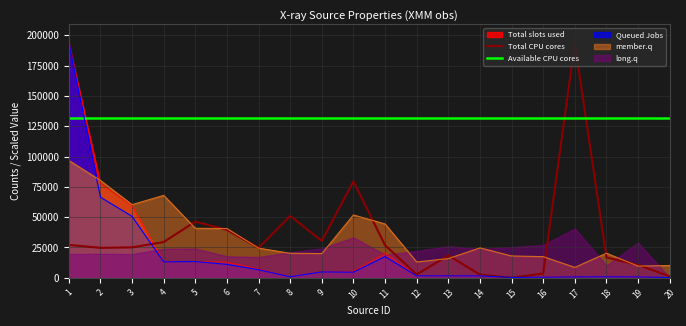

Which series ends up on top after the final intersection of Available CPU cores and Total CPU cores?

Available CPU cores